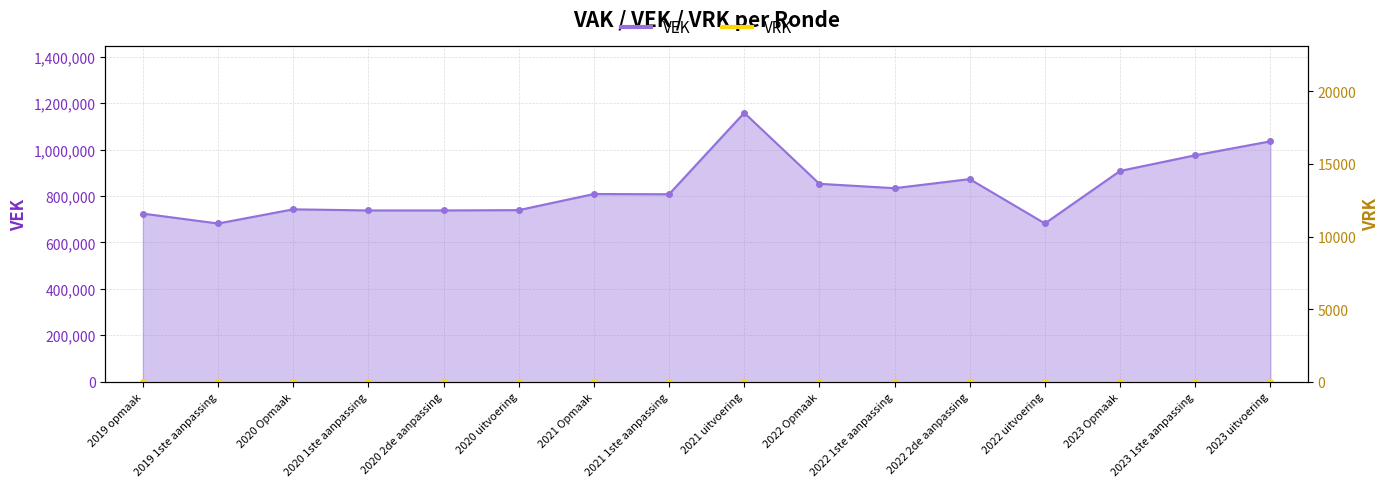

Is it true that the value at 2021 uitvoering is 1158015?

True